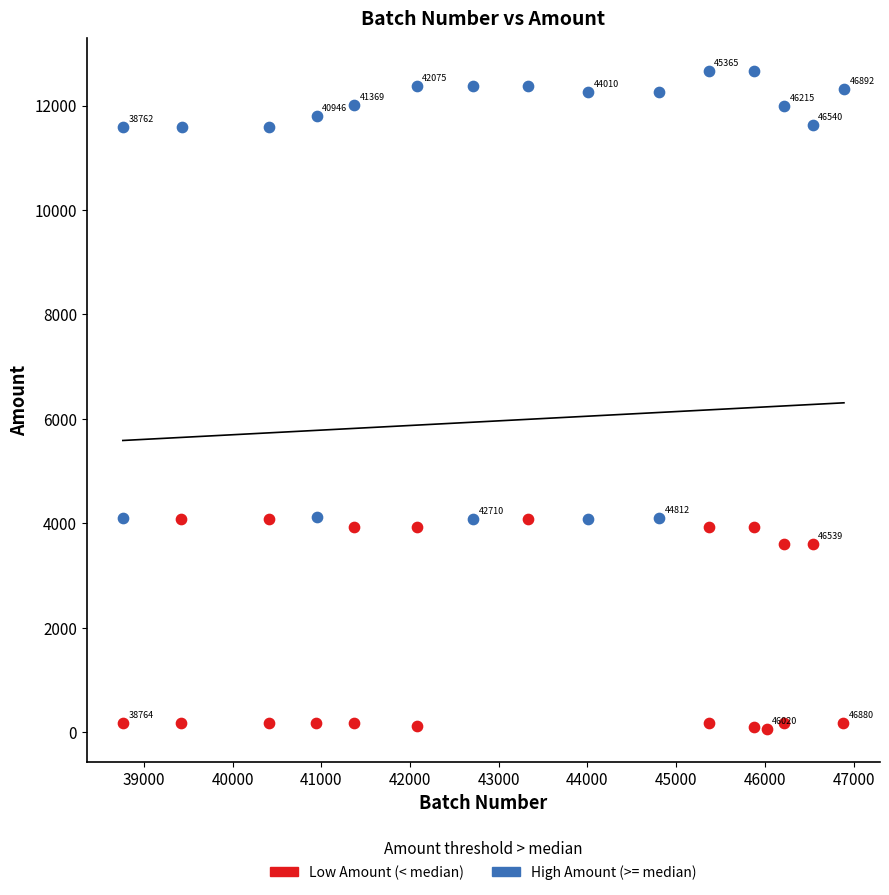

Which series contains the lowest Y value?

Low Amount (< median)